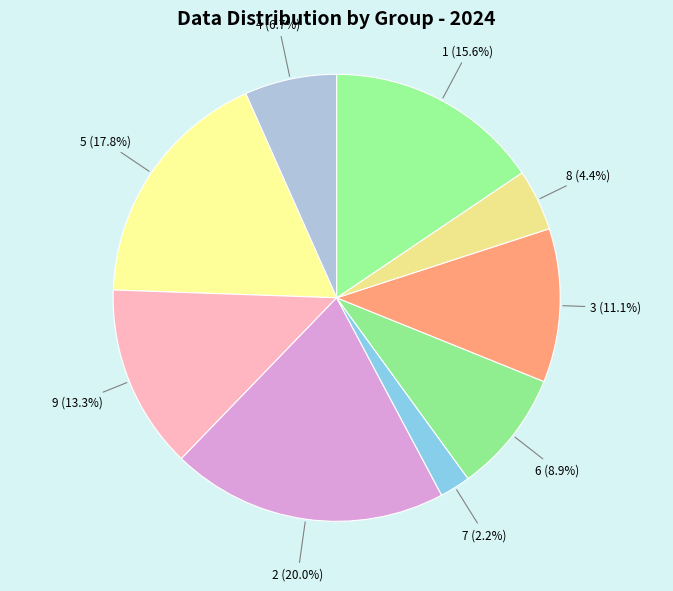

Does any single category account for the majority?

No